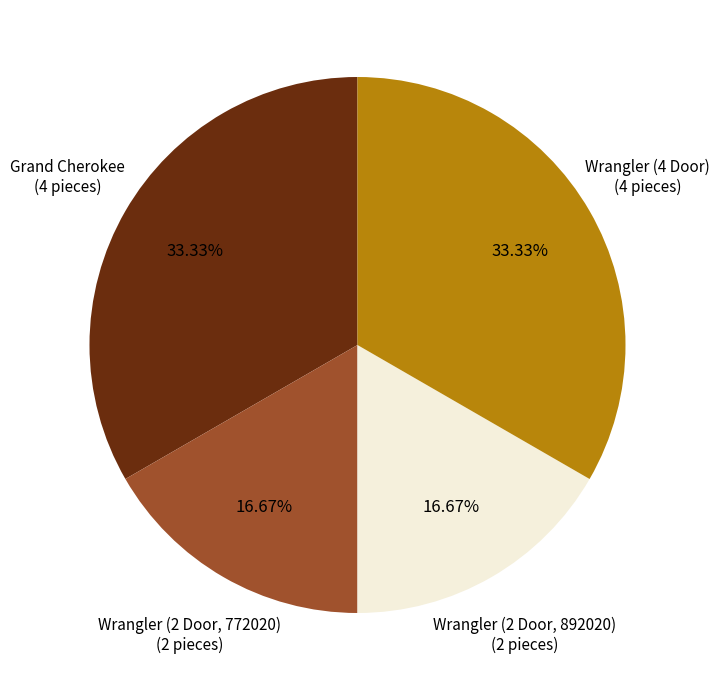

Is it true that Grand Cherokee is 23% of the pie?

False